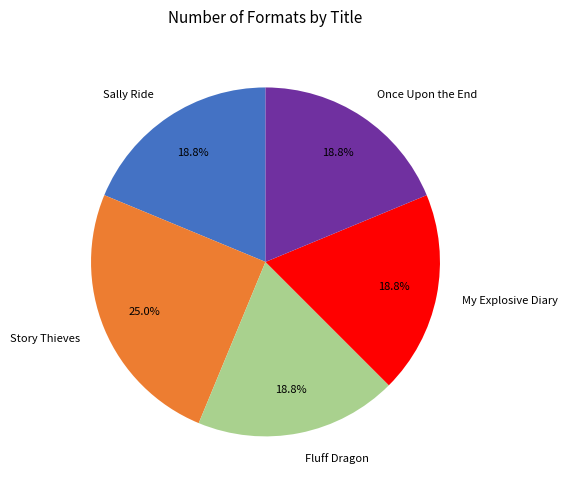

Approximately how many times larger is the value at Once Upon the End compared to Sally Ride?

1.0